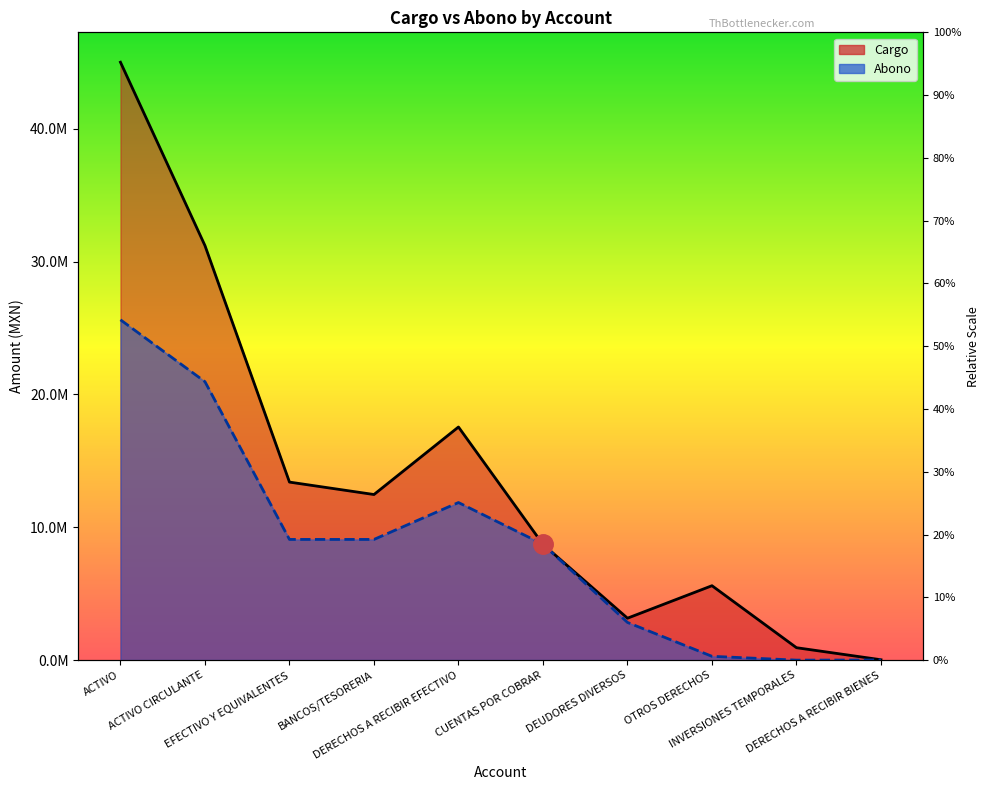

What position from the right is OTROS DERECHOS?

3